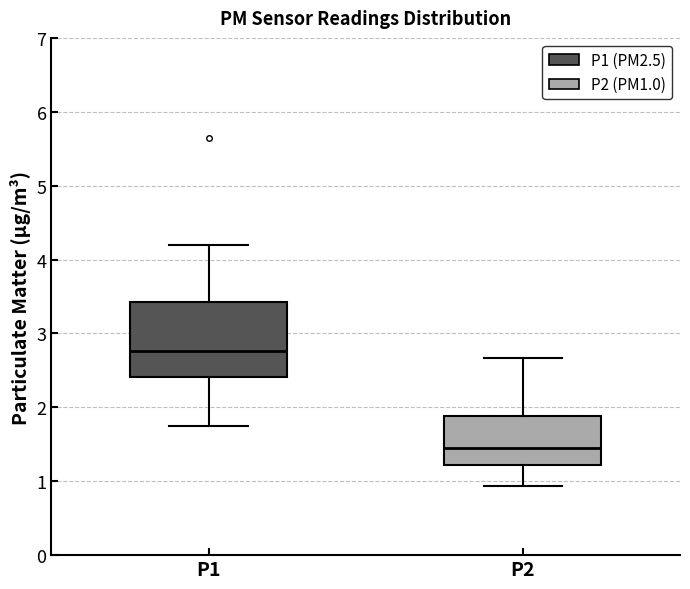

Reading left to right, transcribe this box plot: for each box, give where its median line is, the range the box spans, and where its two whiskers end, as read against the y-axis. The values are not printed on the chart, so give them approximately, as read against the axis.

P1: median 2.8, box 2.4 to 3.4, whiskers 1.8 to 4.2
P2: median 1.5, box 1.2 to 1.9, whiskers 0.9 to 2.7